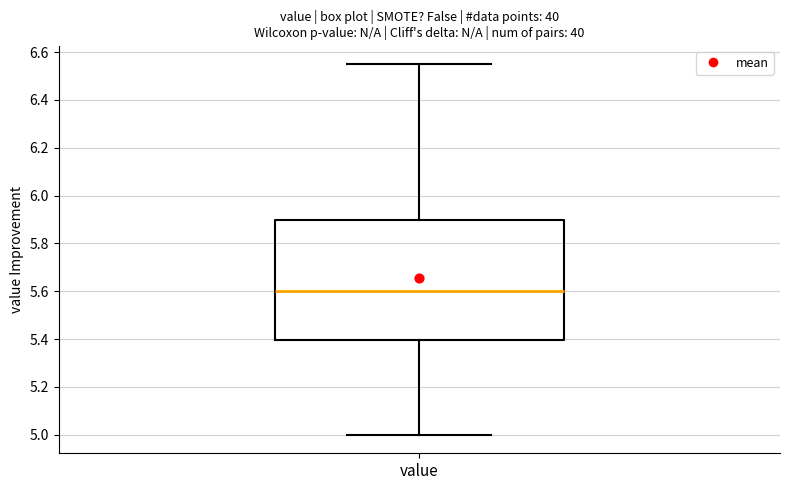

Read this box plot against the y-axis: the position of the median line, the range covered by the box, and the ends of both whiskers. The values are not printed on the chart, so give them approximately, as read against the axis.

median 5.60, box 5.40 to 5.90, whiskers 5.00 to 6.56